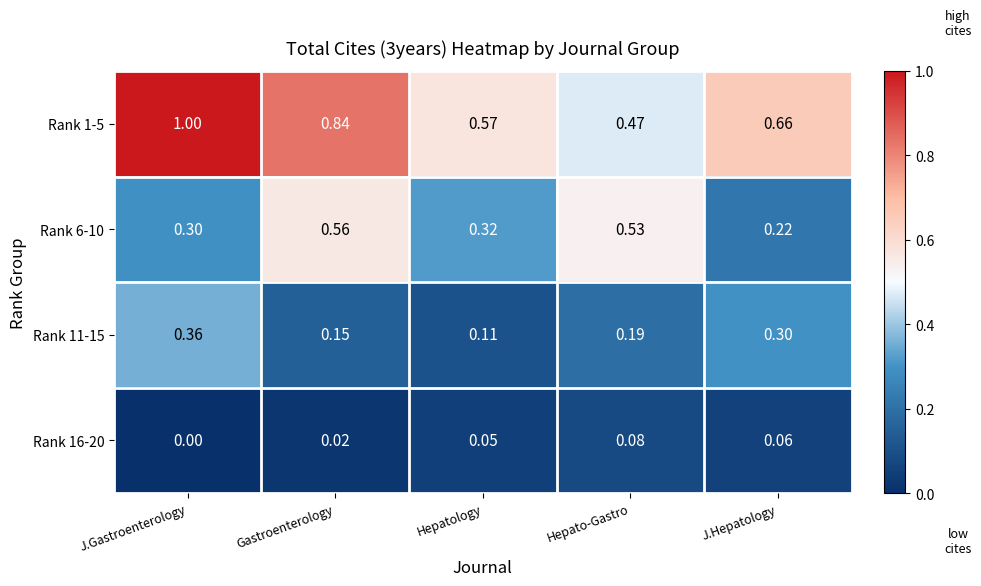

List the labels in order of Rank 1-5 value, largest first.

J.Gastroenterology, Gastroenterology, J.Hepatology, Hepatology, Hepato-Gastro